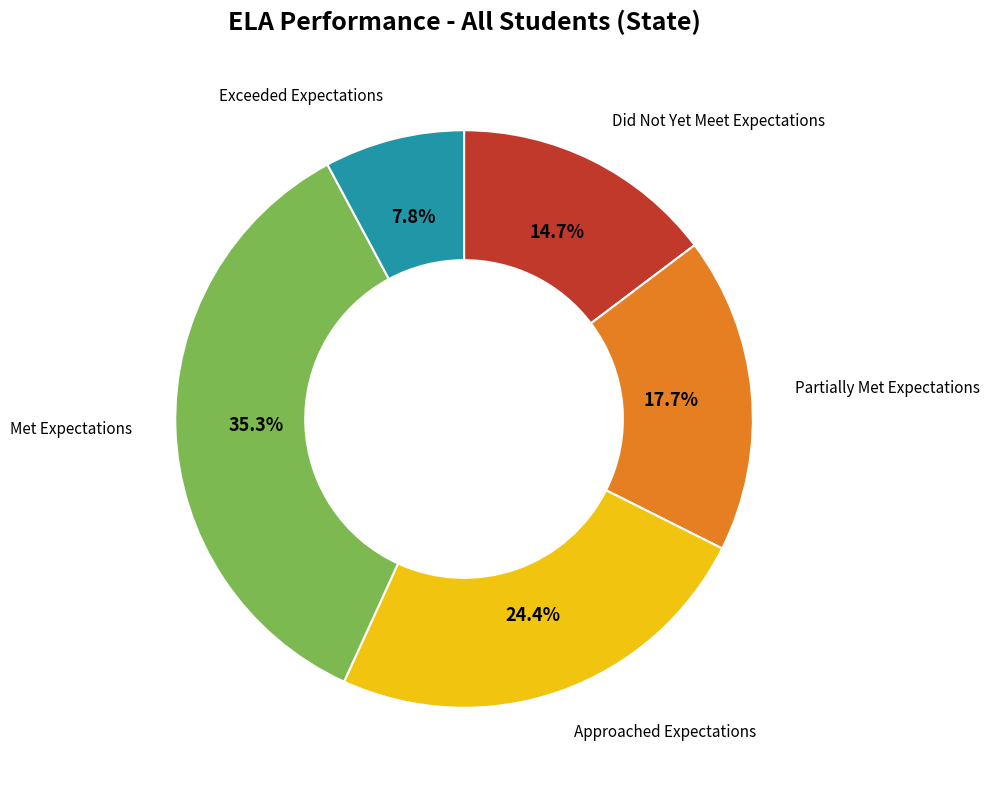

Does any single category account for the majority?

No